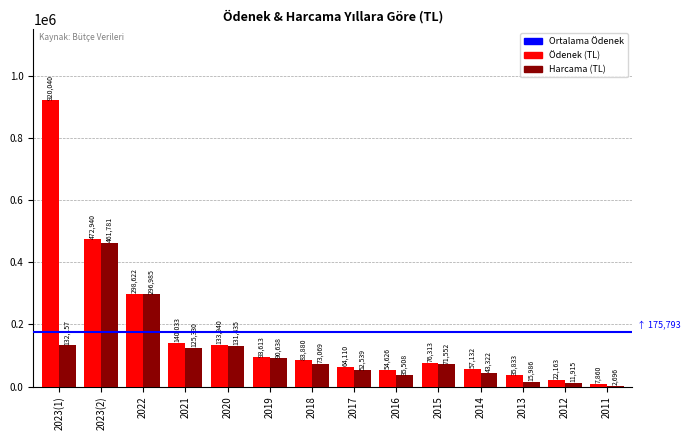

How many series are shown in this chart?

2